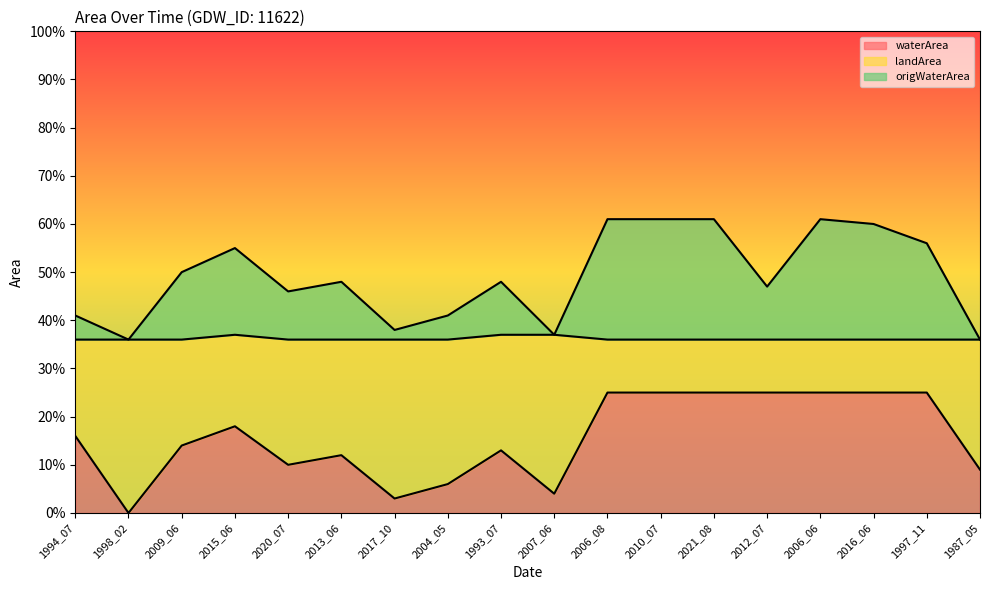

What is the approximate value of waterArea at 1993_07?

0.1